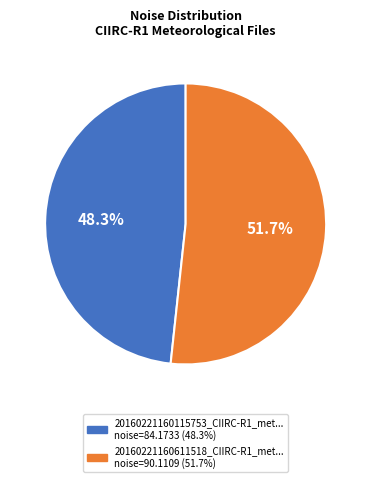

Is there any slice that represents more than half of the pie?

Yes